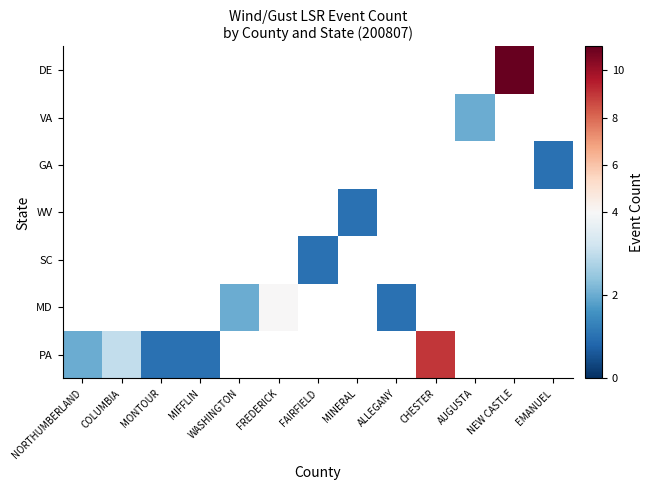

How many positive values does the MD series have?

3